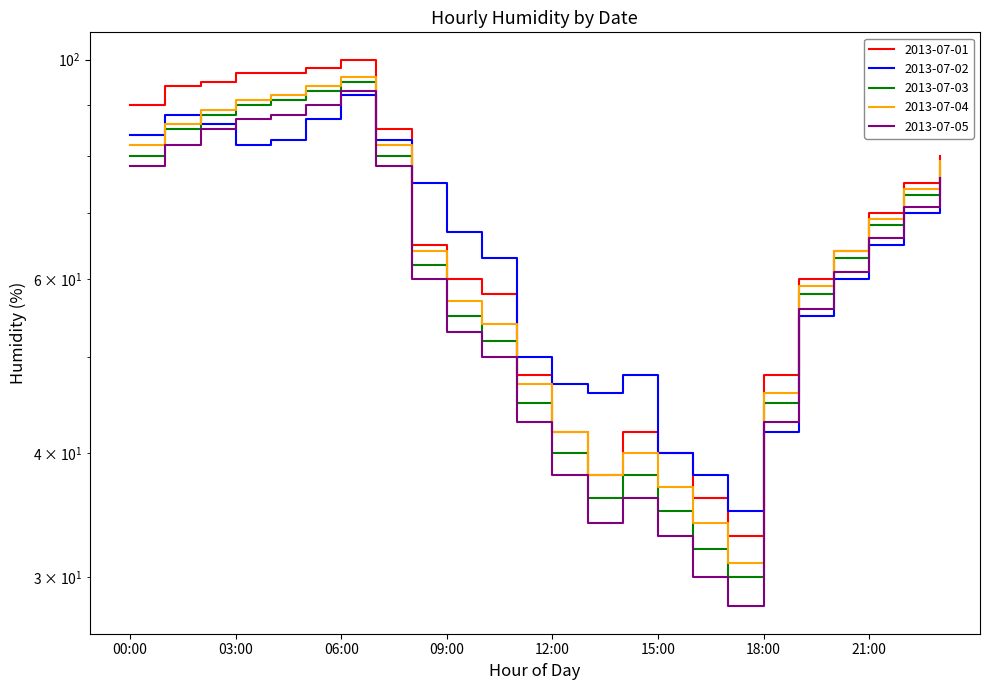

At which label does 2013-07-01 reach its peak?

06:00